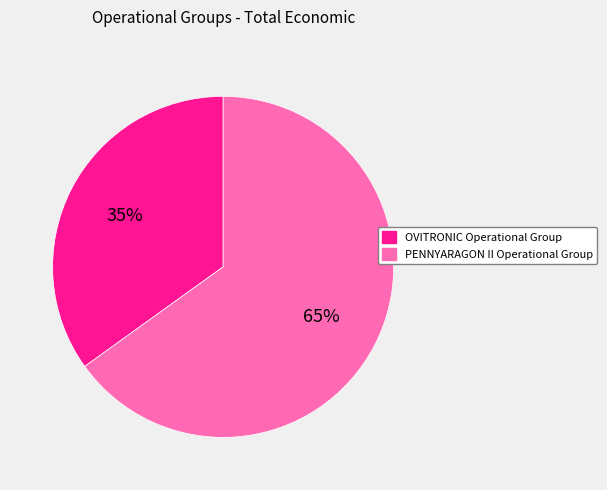

Which slice represents more than half of the pie?

PENNYARAGON II Operational Group